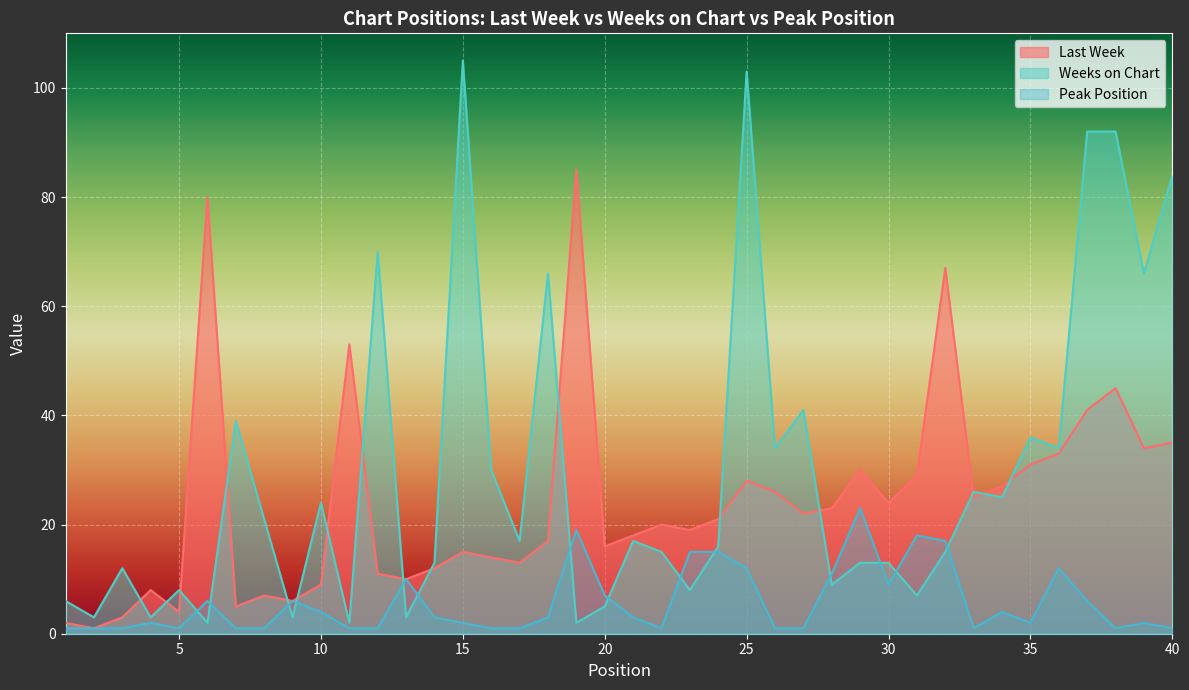

What is the lowest value of the Peak Position series?

1